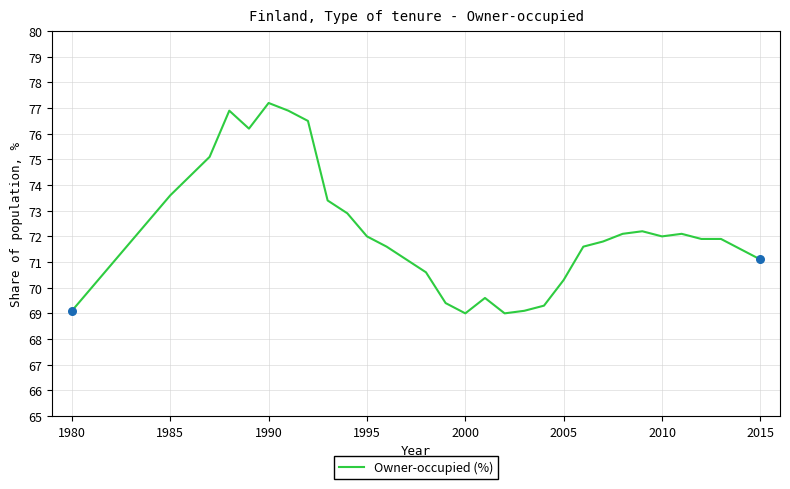

What is the difference between the maximum and minimum values?

8.2